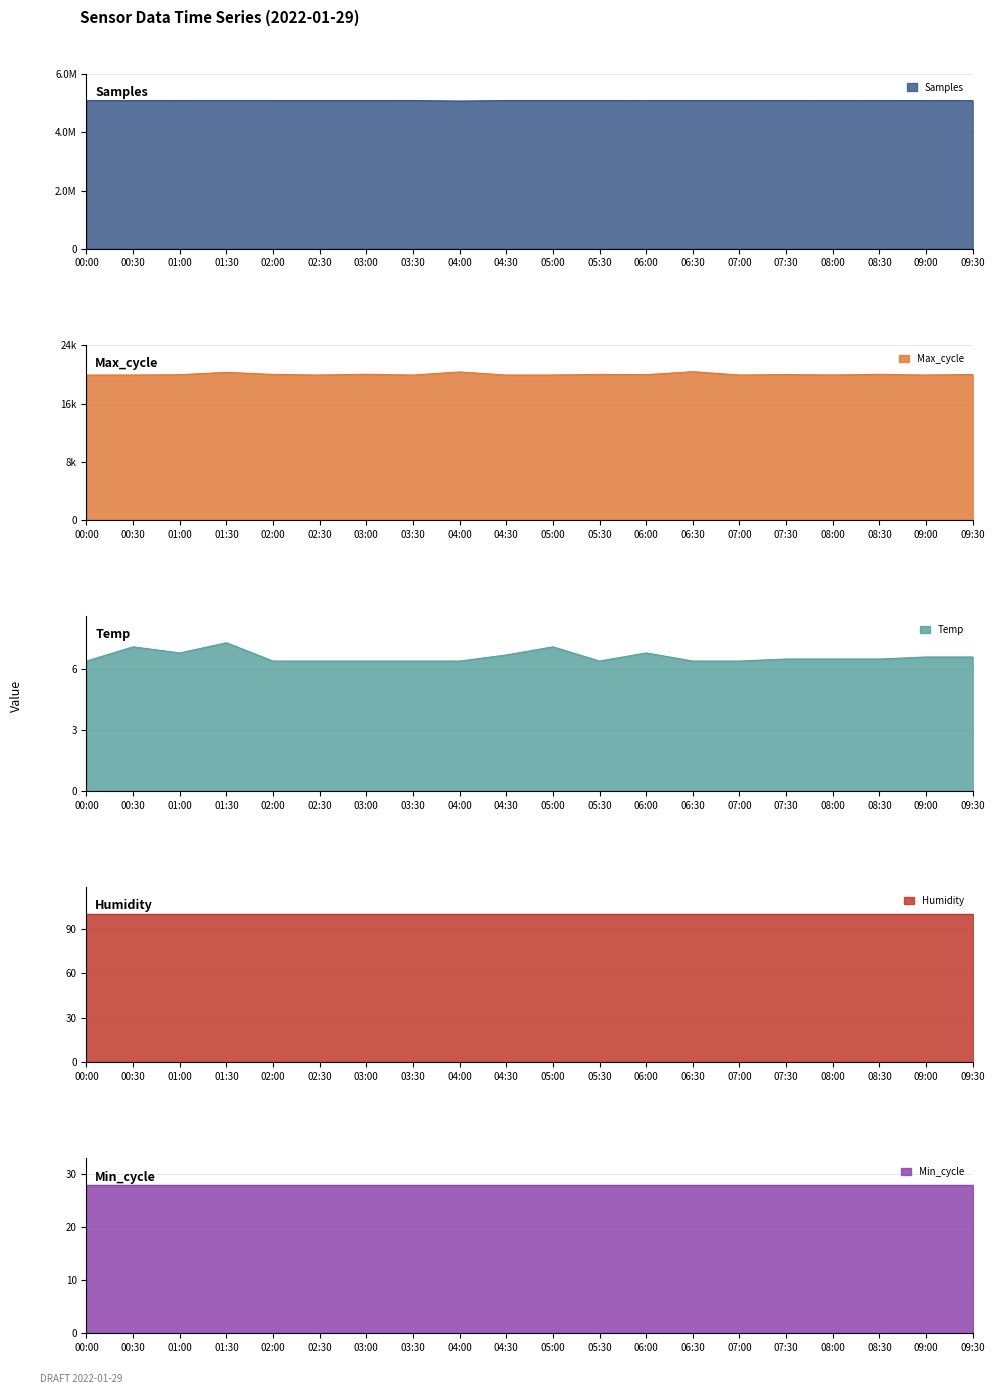

Which series has the largest total across all categories?

Samples